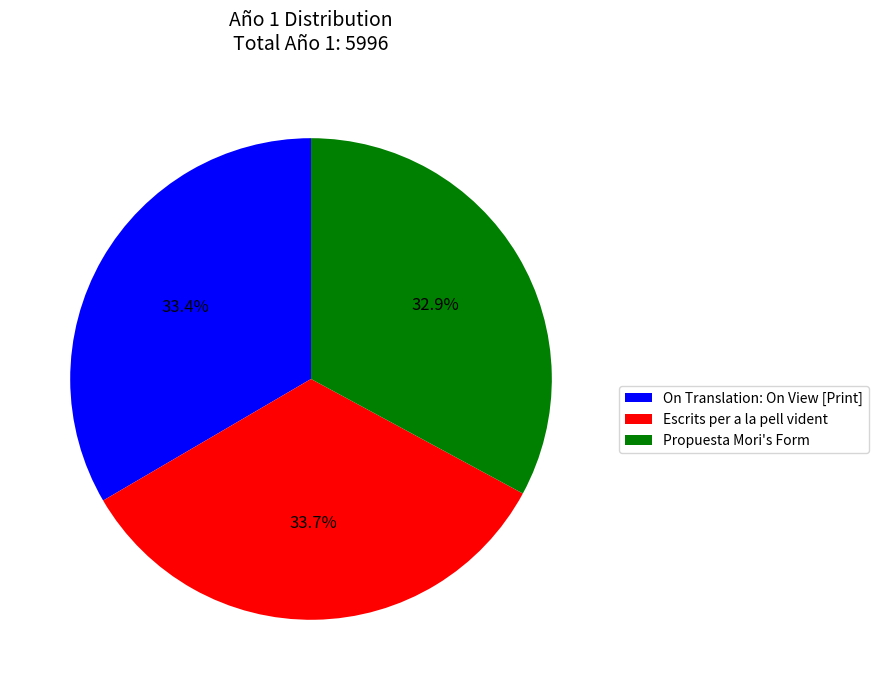

To the nearest percent, what portion does Propuesta Mori's Form represent?

33%